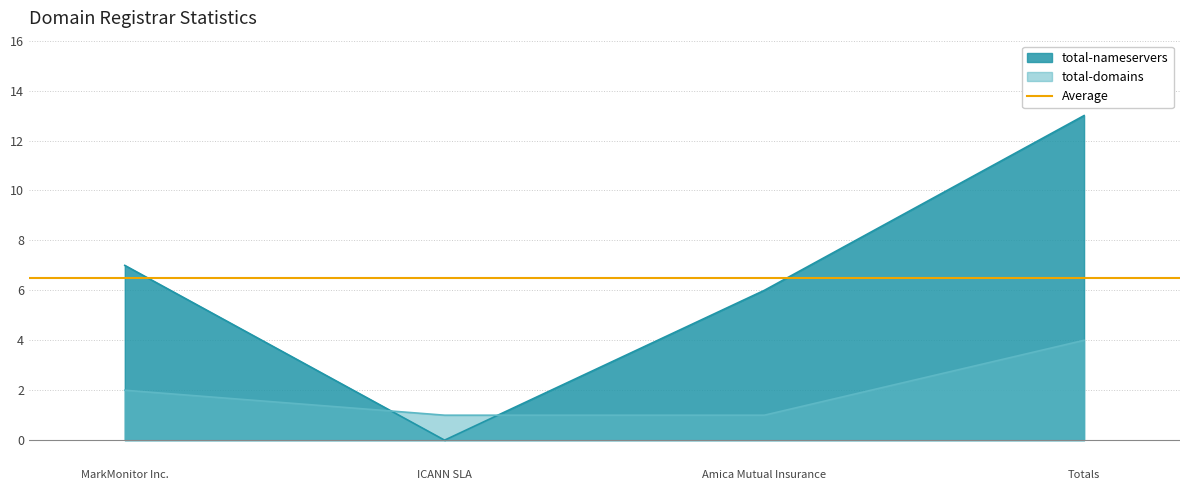

True or false: total-nameservers and total-domains intersect in this chart.

True